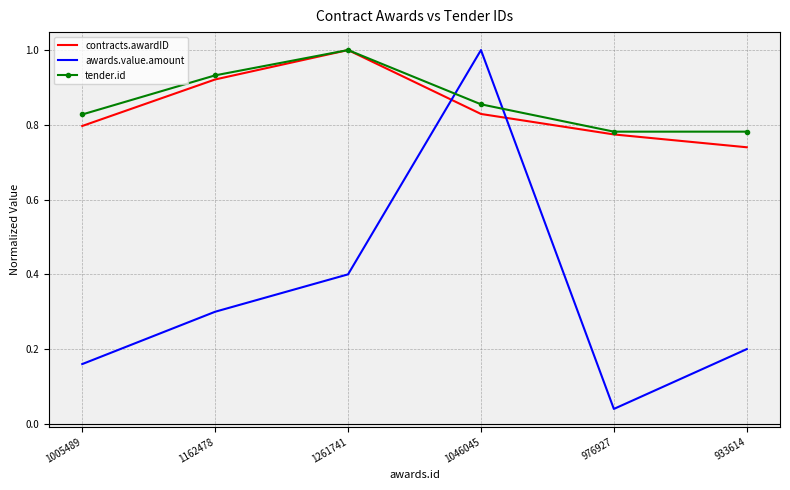

Between which two adjacent categories do awards.value.amount and contracts.awardID first intersect?

1261741 and 1046045